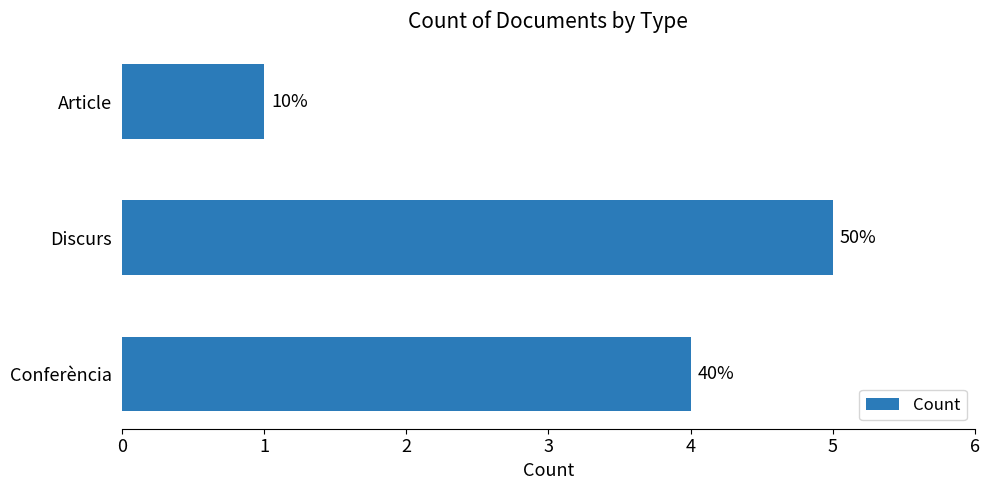

Does the chart contain any negative values?

No